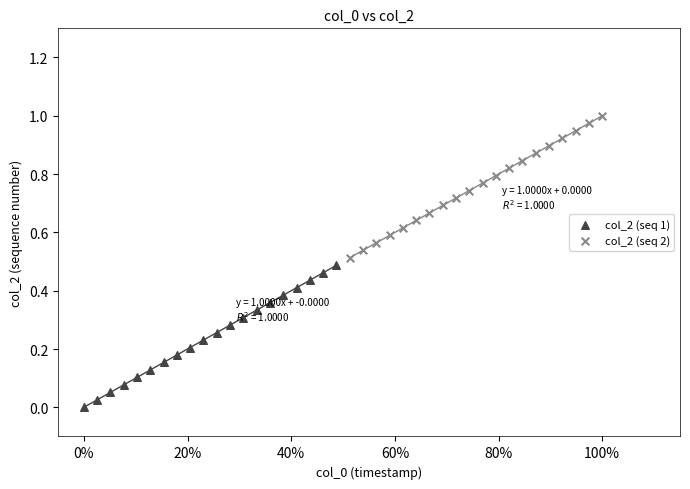

Which series reaches the maximum Y coordinate?

col_2 (seq 2)